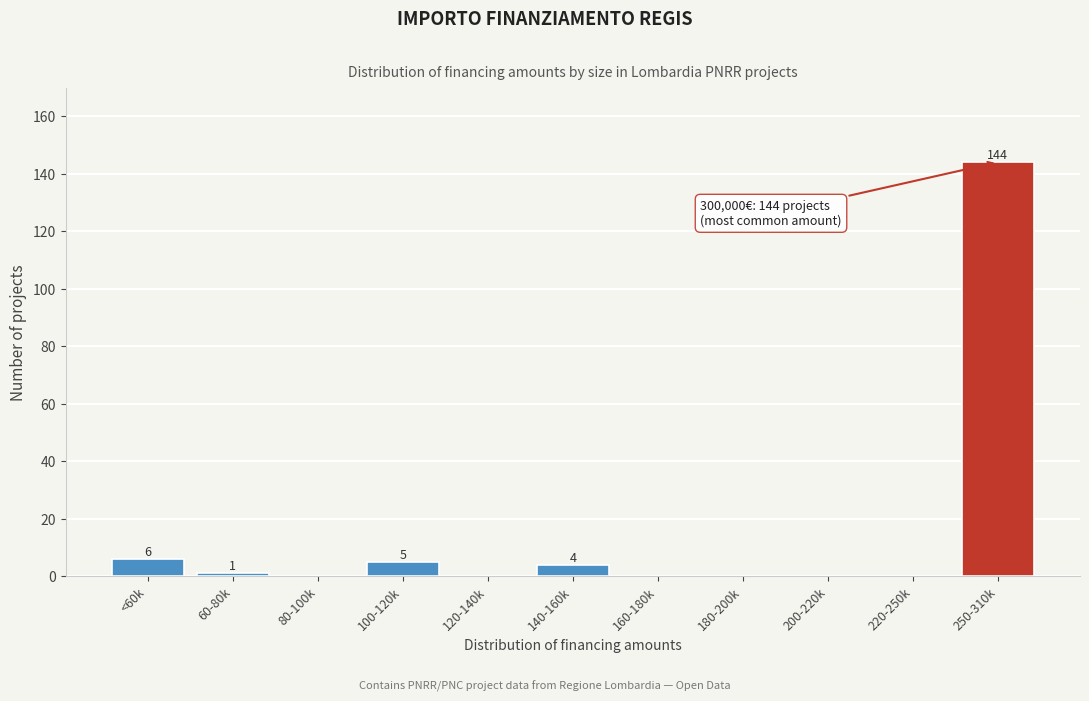

Reading right to left, extract all data points from this chart.

250-310k=144	220-250k=0	200-220k=0	180-200k=0	160-180k=0	140-160k=4	120-140k=0	100-120k=5	80-100k=0	60-80k=1	<60k=6